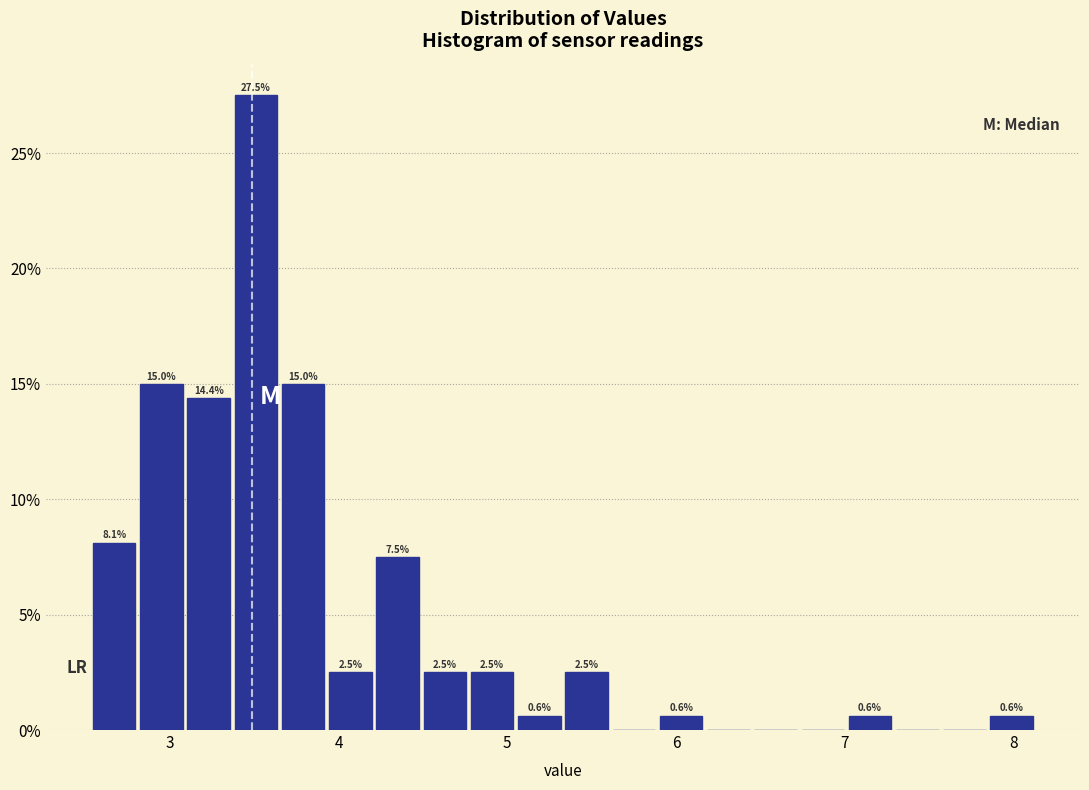

Read against the x-axis, roughly where is the centre of the tallest bar?

3.5